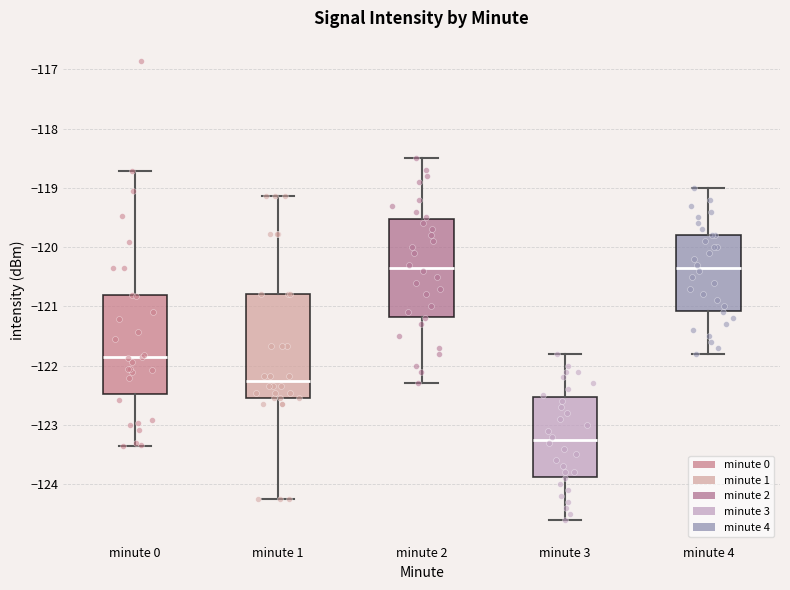

Which box's median line is the lowest?

minute 3